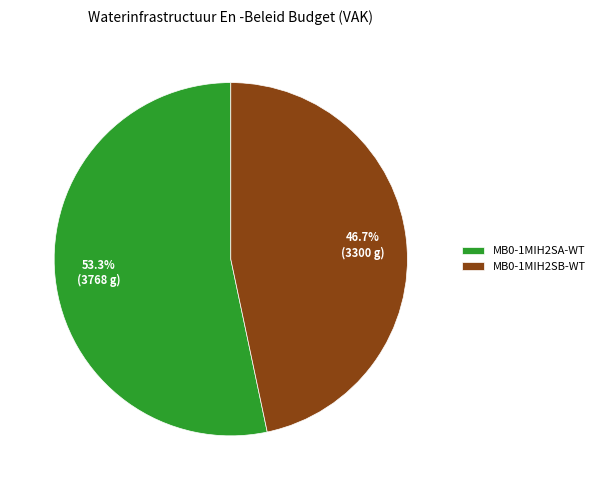

To the nearest percent, what is the average slice percentage?

50%